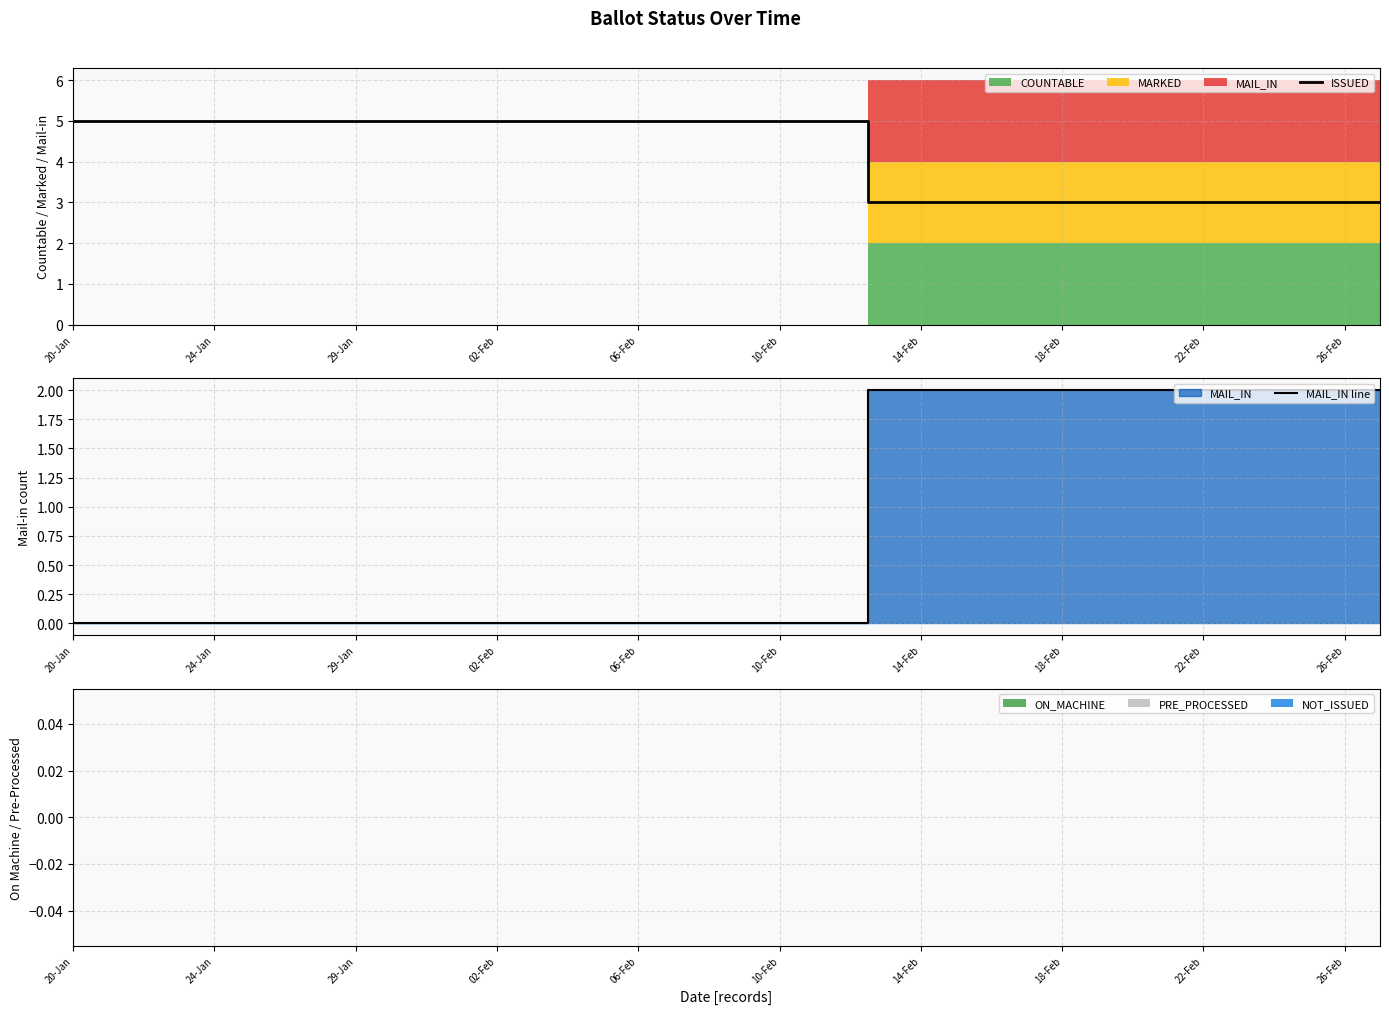

The value of ISSUED at 14-Feb is 1. True or false?

False